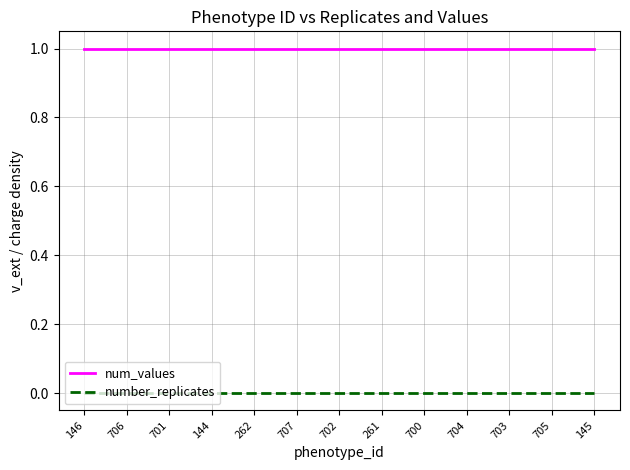

Which series has the largest total across all categories?

num_values